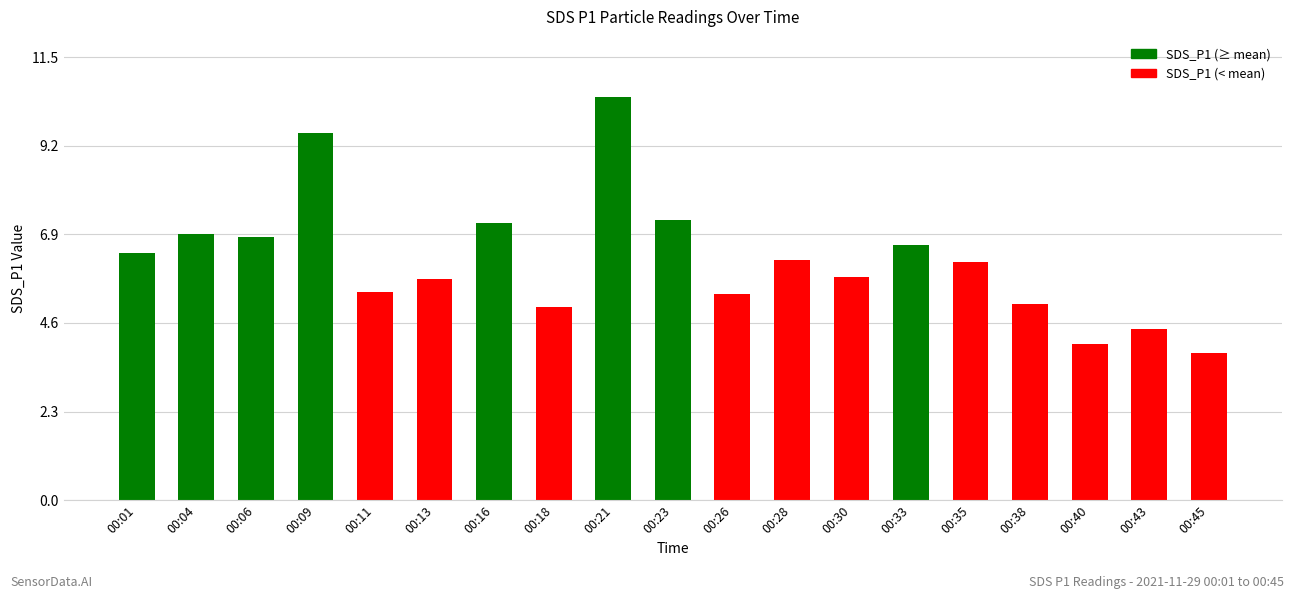

Approximately how many times larger is the value at 00:40 compared to 00:21?

0.4